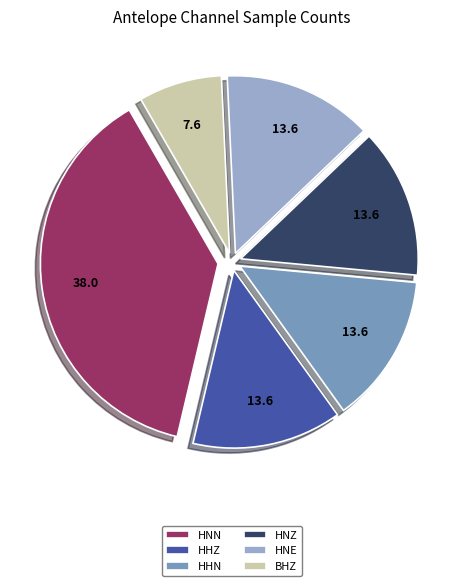

Is there any slice that represents more than half of the pie?

No